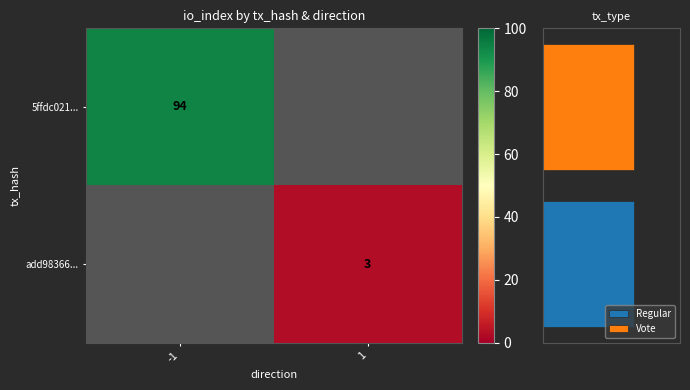

What is the greatest value displayed?

94.0